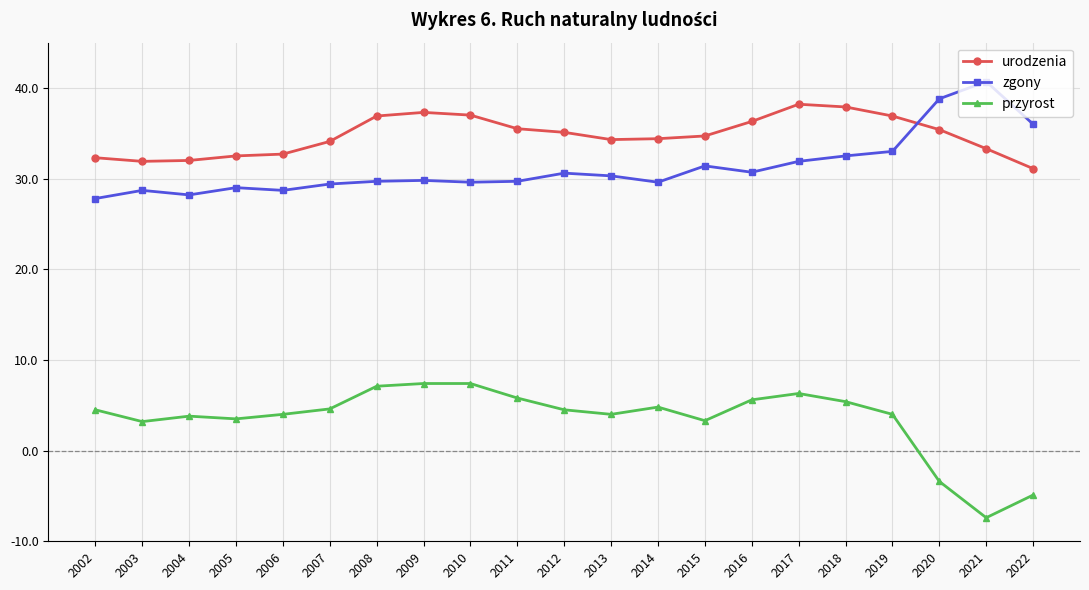

Does the chart have visible grid lines?

Yes